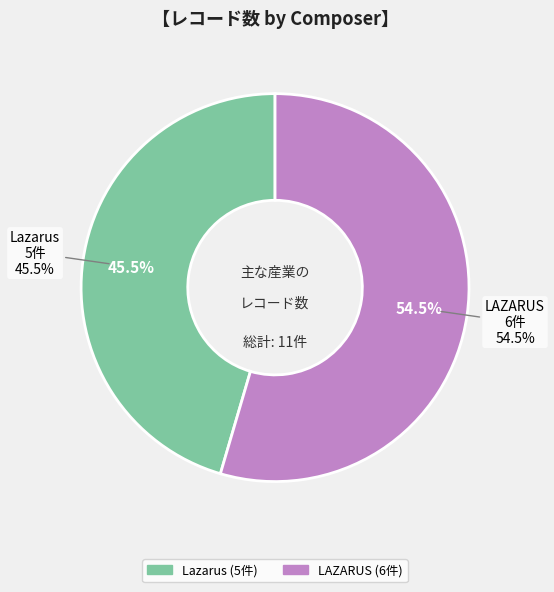

Between LAZARUS and Lazarus, which is larger?

LAZARUS